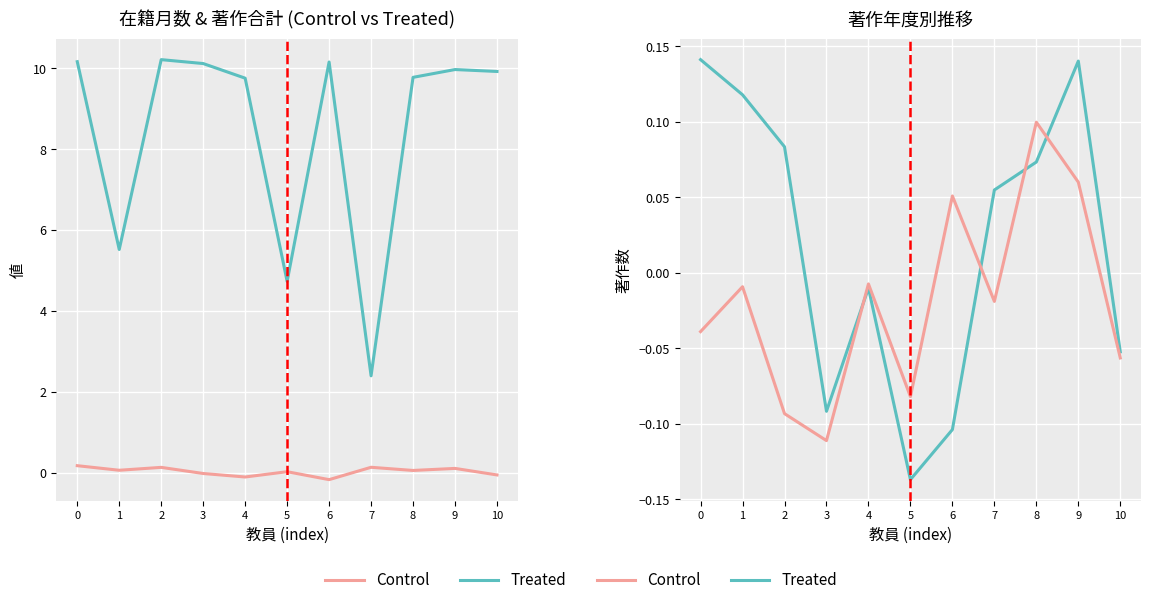

Is the value of Treated (在籍月数 norm.) at 9 greater than the value of Treated (著作2016-17) at 2?

Yes